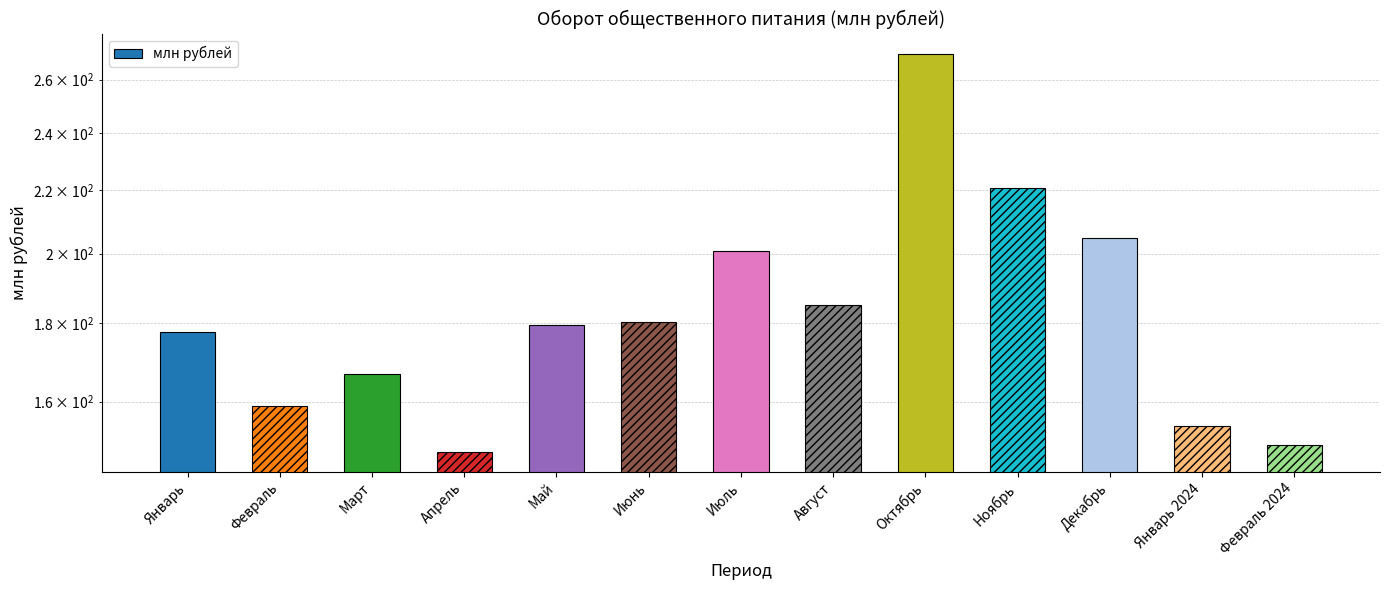

Between Январь 2024 and Апрель, which is larger?

Январь 2024